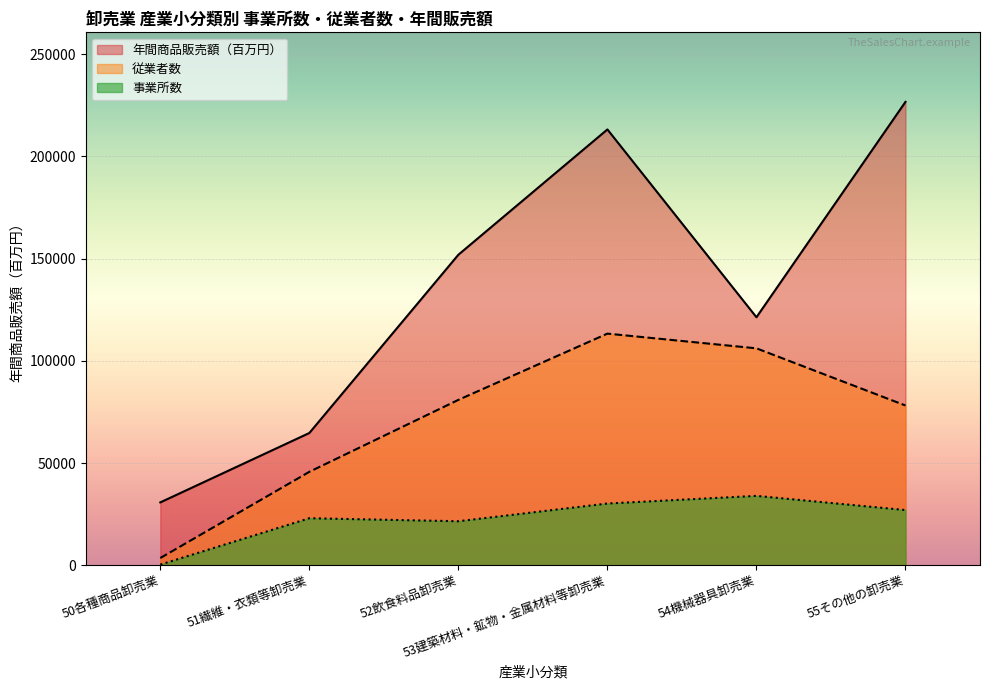

Rank the categories by 従業者数 value from lowest to highest.

50各種商品卸売業, 51繊維・衣類等卸売業, 55その他の卸売業, 52飲食料品卸売業, 54機械器具卸売業, 53建築材料・鉱物・金属材料等卸売業